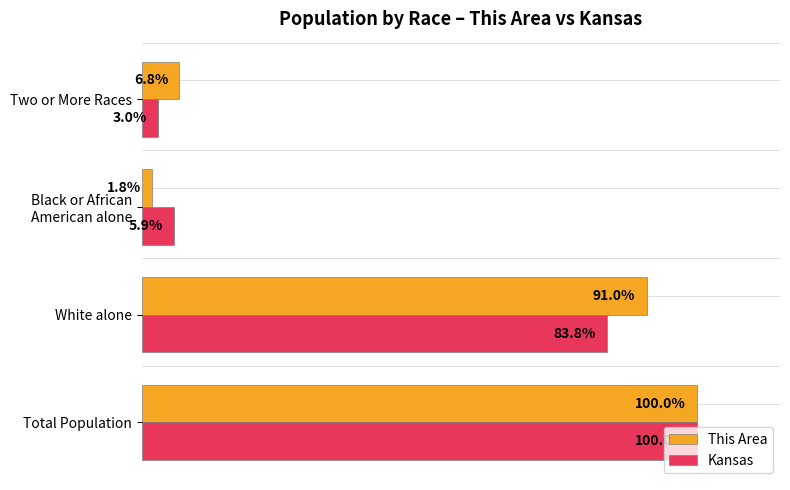

At which label does This Area reach its peak?

Total Population